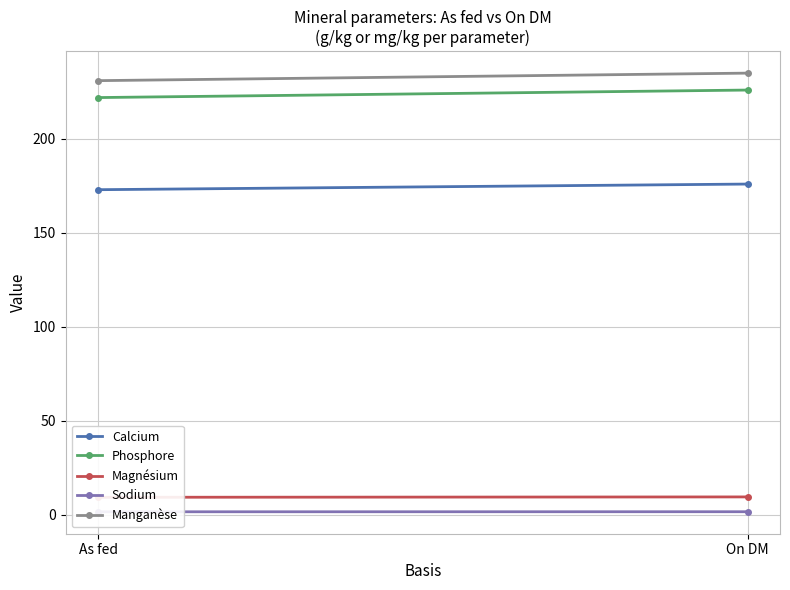

What is the greatest value displayed?

235.0